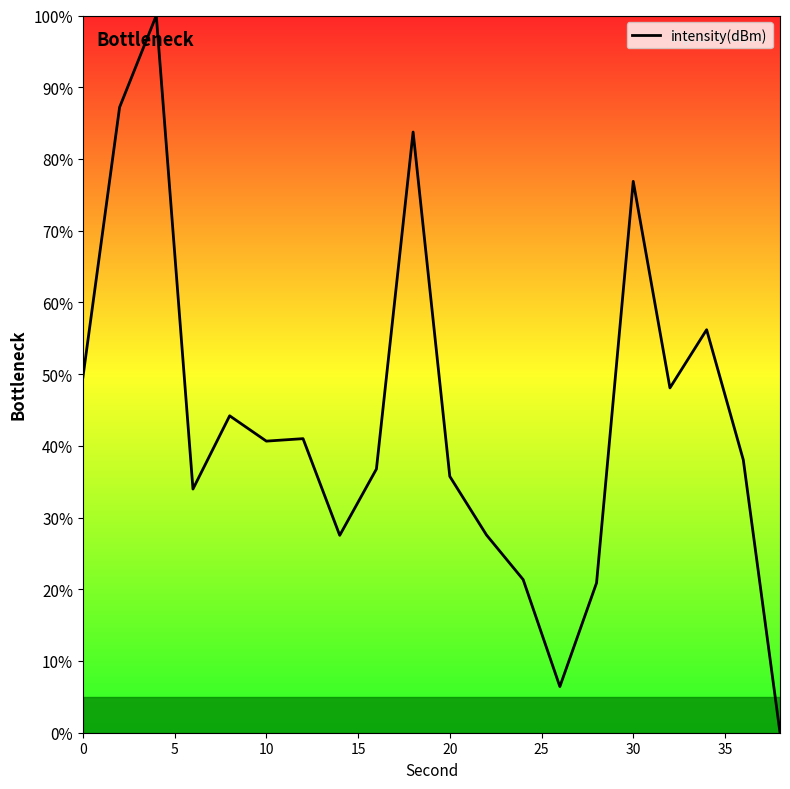

How many values exceed 40?

10